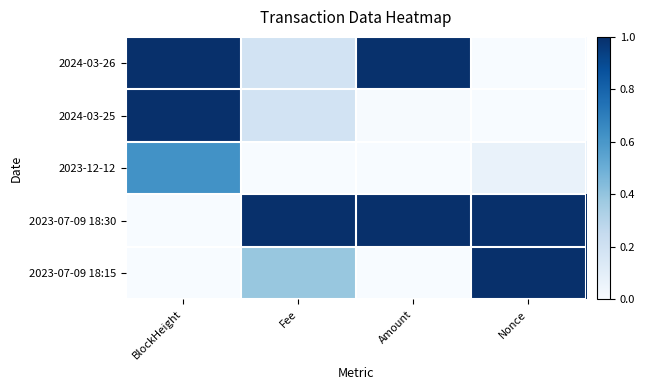

What is the spread (max minus min) of values at BlockHeight?

1.0